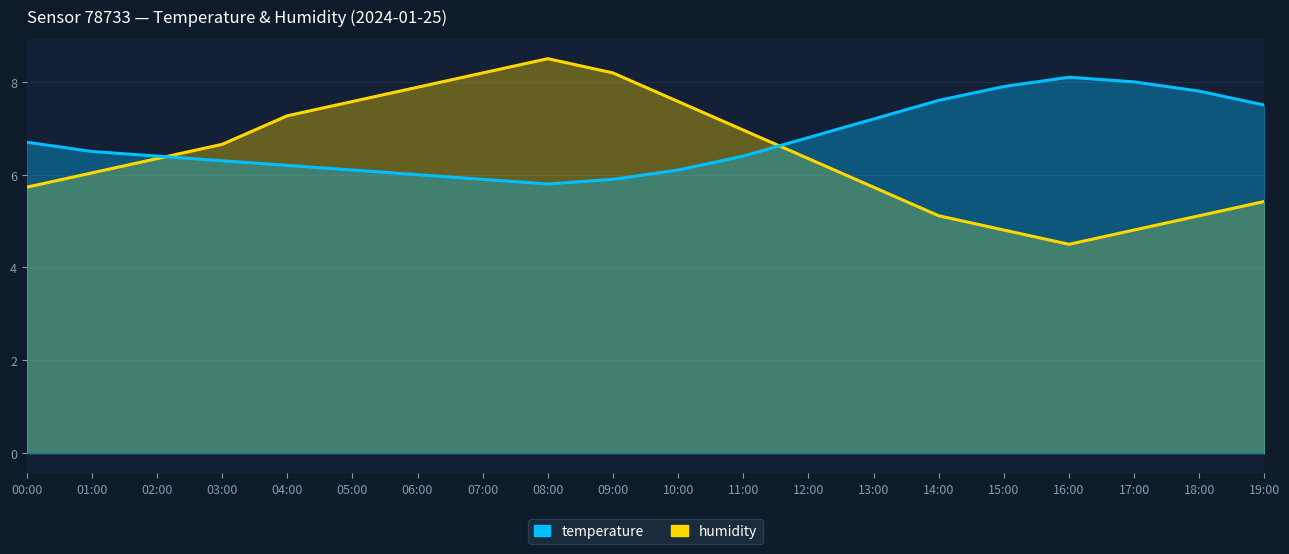

Which series changed the most between 04:00 and 10:00?

humidity